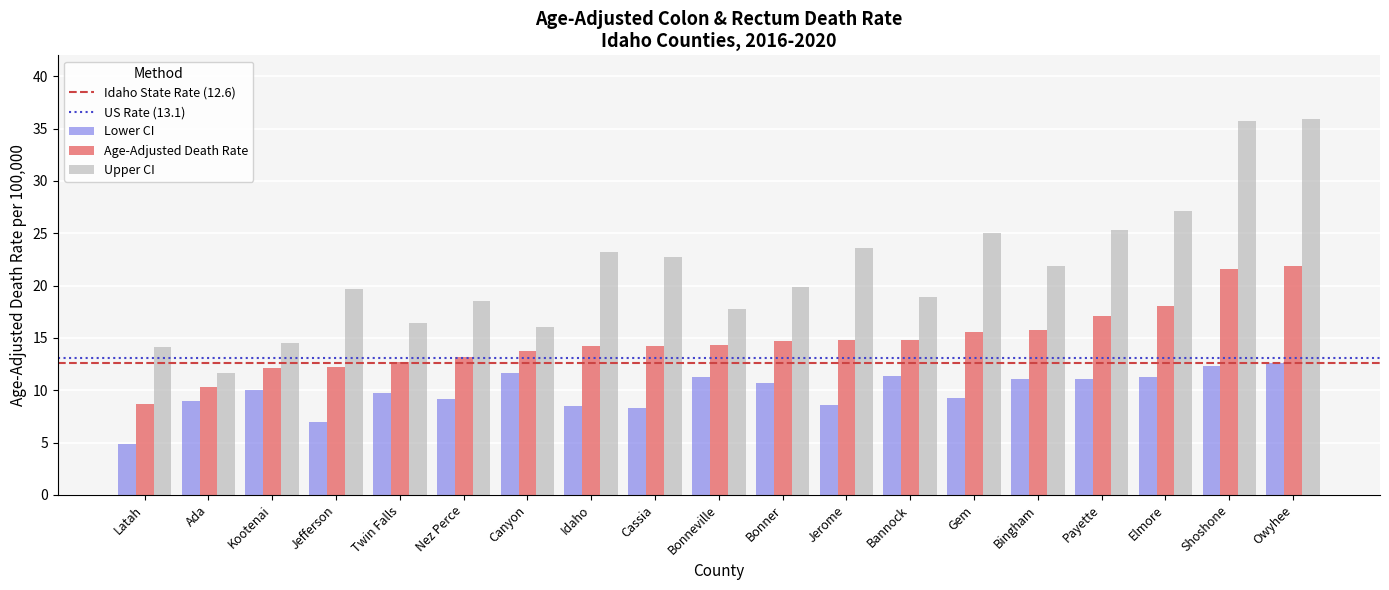

What is the difference between the maximum and minimum values in the Upper CI series?

24.3